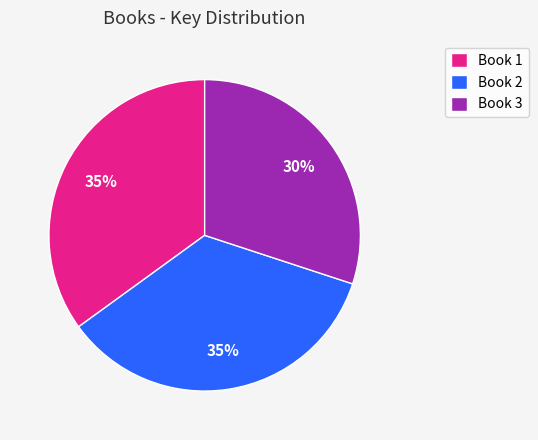

Which slice is the smallest?

Book 3